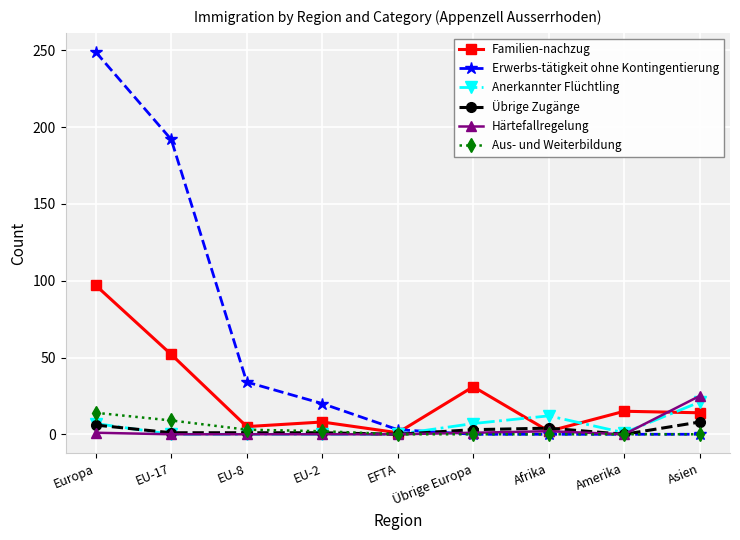

Which series has the largest total across all categories?

Erwerbs-tätigkeit ohne Kontingentierung